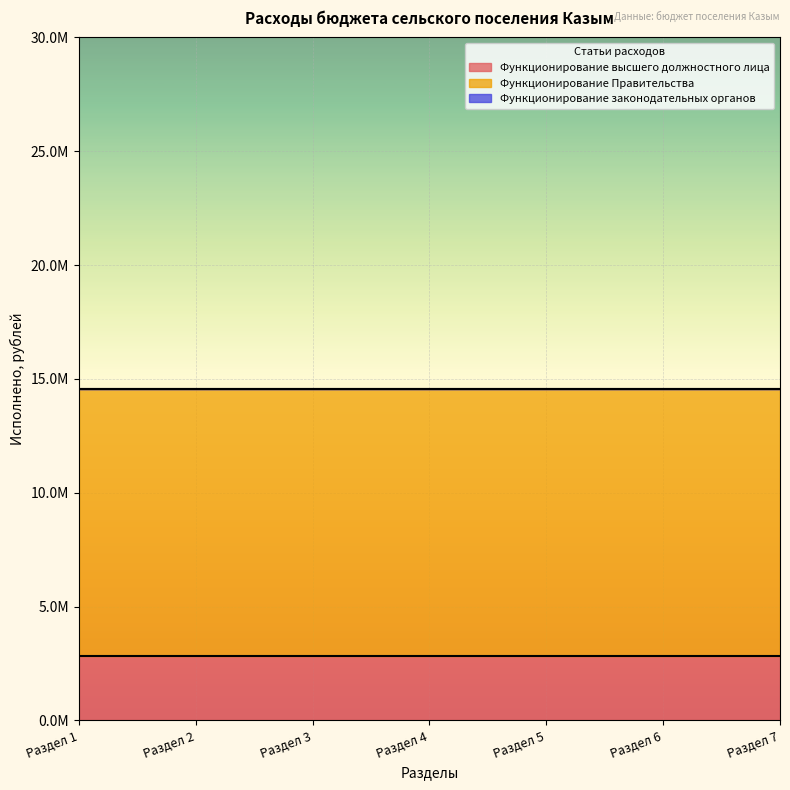

What are all the series names shown in the legend?

Функционирование высшего должностного лица, Функционирование Правительства, Функционирование законодательных органов